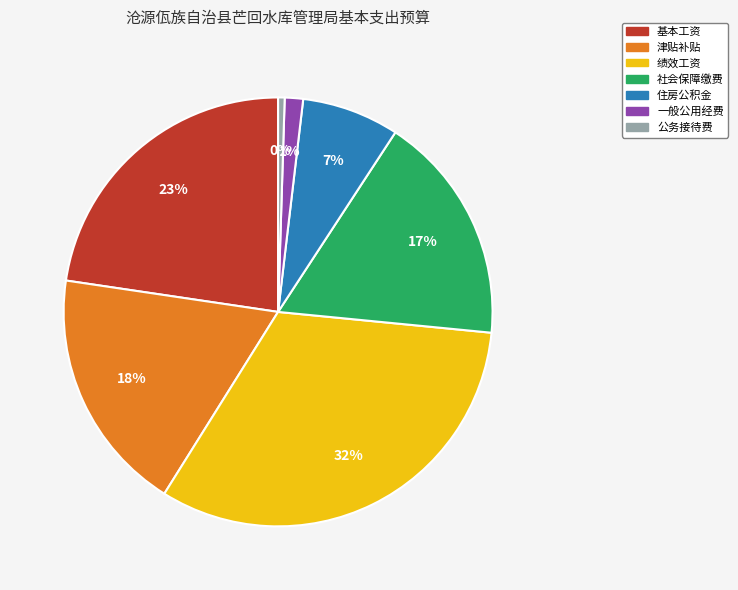

Which category has the smallest portion of the pie?

公务接待费